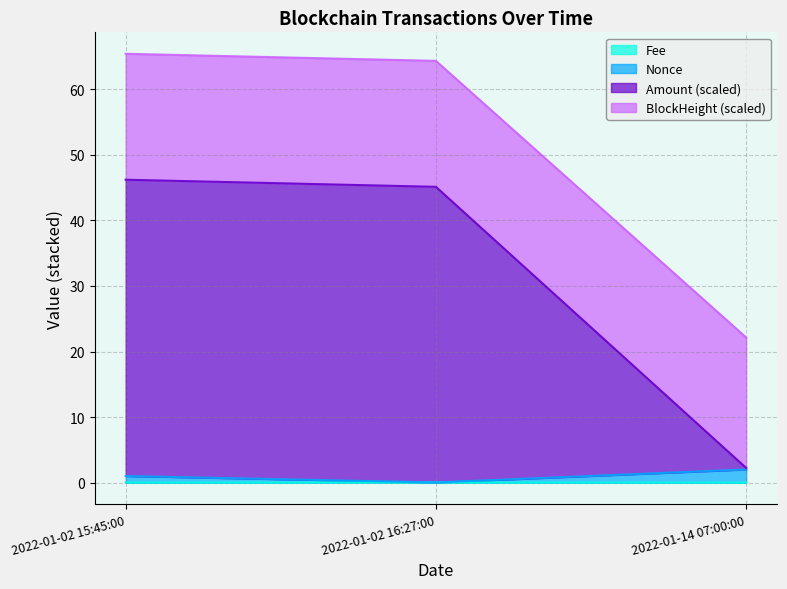

What is the total value across all series at 2022-01-02 16:27:00?

64.3